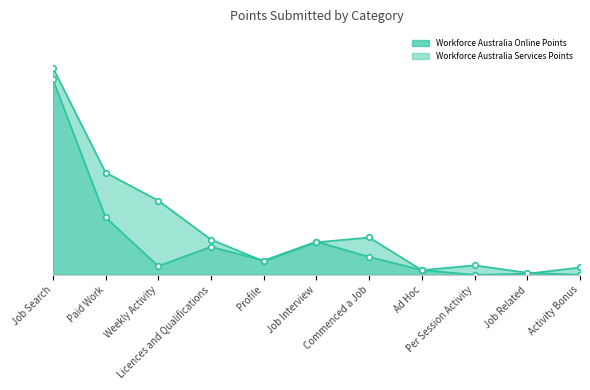

True or false: Workforce Australia Online Points and Workforce Australia Services Points intersect in this chart.

True